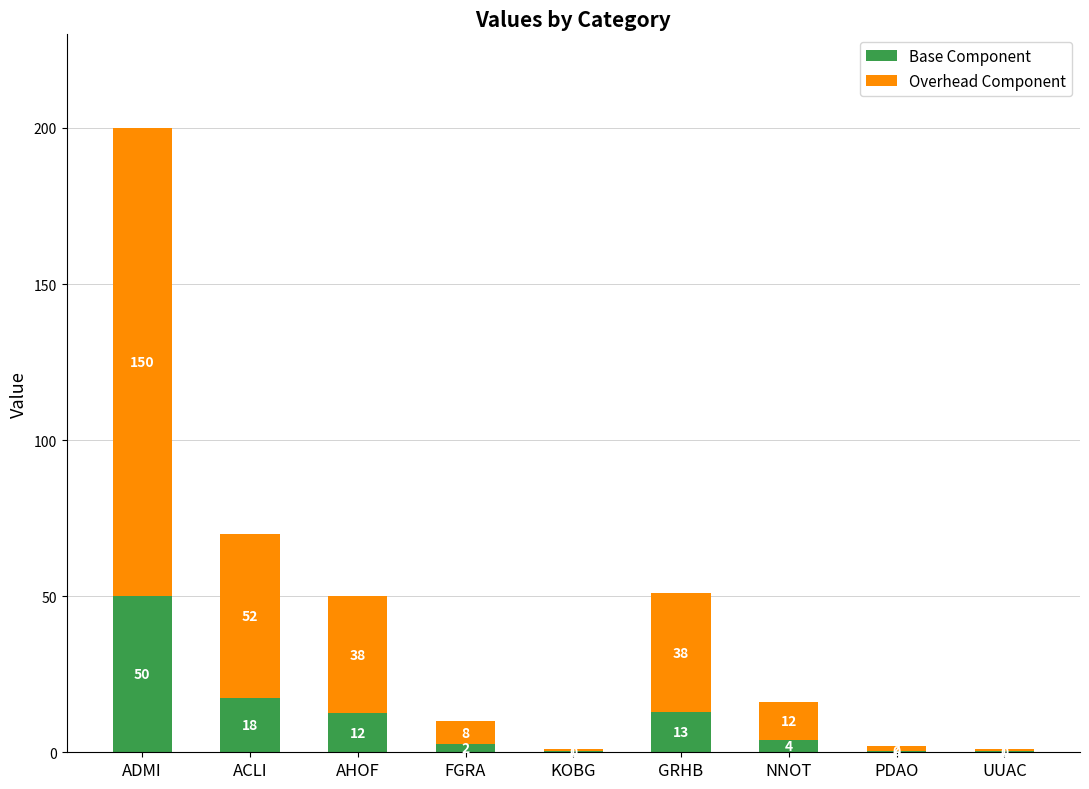

The value of Overhead Component at UUAC is 0.5. True or false?

False